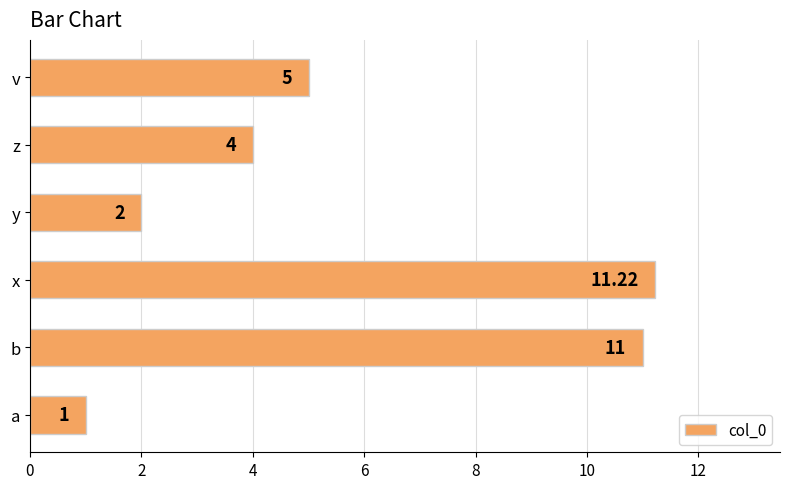

Which label corresponds to the largest value in the chart?

x